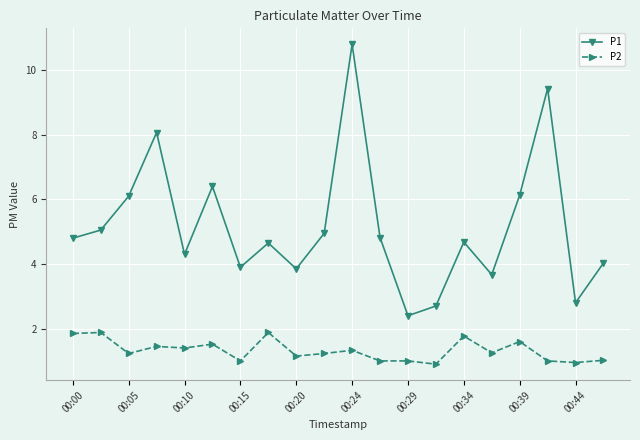

True or false: P1 and P2 intersect in this chart.

False